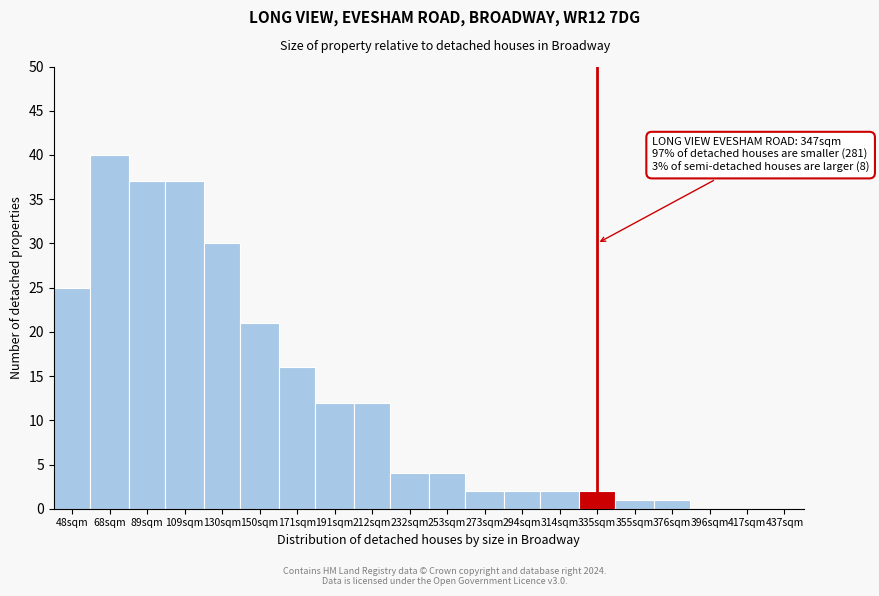

Reading left to right, extract all data points from this chart.

48sqm=25	68sqm=40	89sqm=37	109sqm=37	130sqm=30	150sqm=21	171sqm=16	191sqm=12	212sqm=12	232sqm=4	253sqm=4	273sqm=2	294sqm=2	314sqm=2	335sqm=2	355sqm=1	376sqm=1	396sqm=0	417sqm=0	437sqm=0